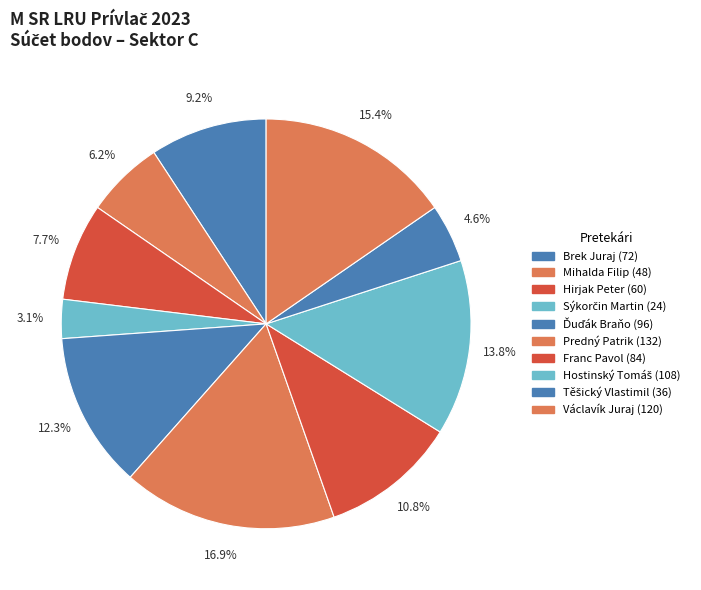

To the nearest percent, what is the combined percentage of Brek Juraj and Sýkorčin Martin?

12%